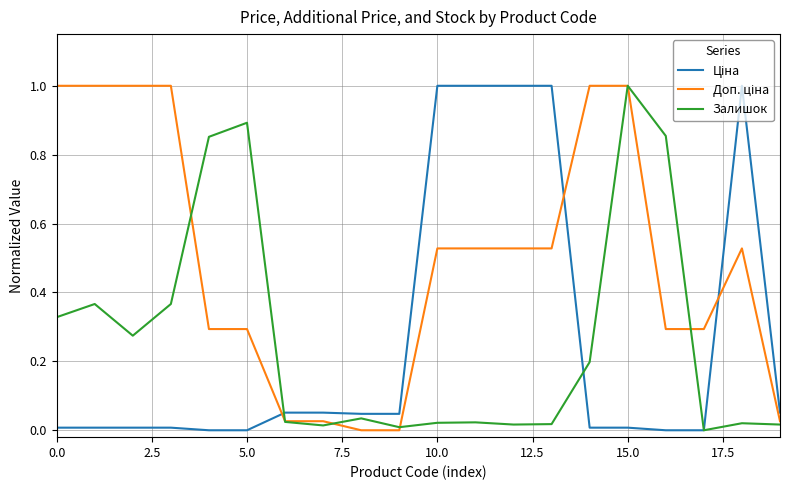

What is the greatest value displayed?

1.0